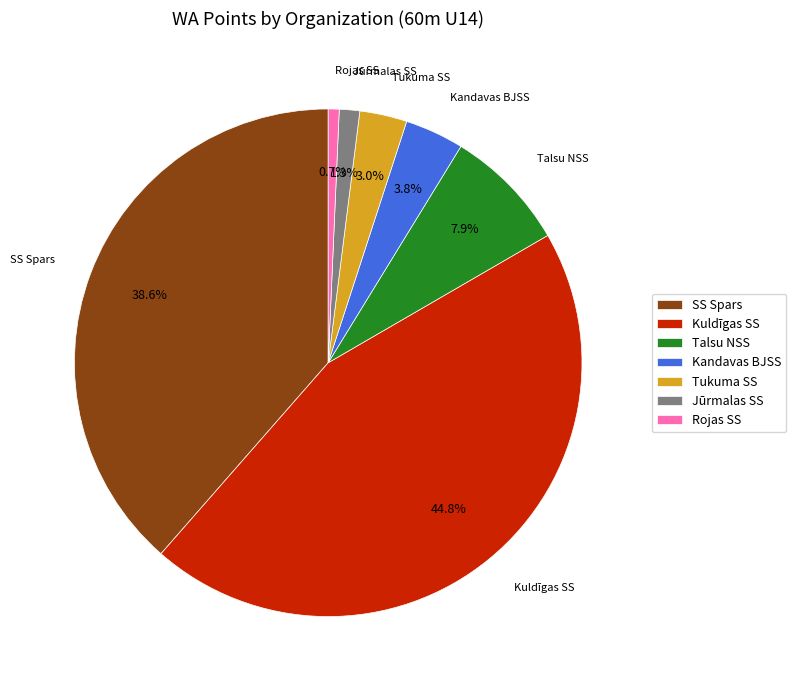

What is the smallest slice in the pie chart?

Rojas SS